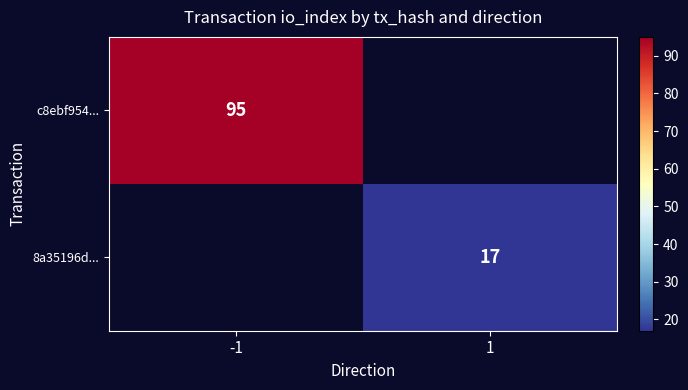

At how many categories does at least one series exceed 71?

1